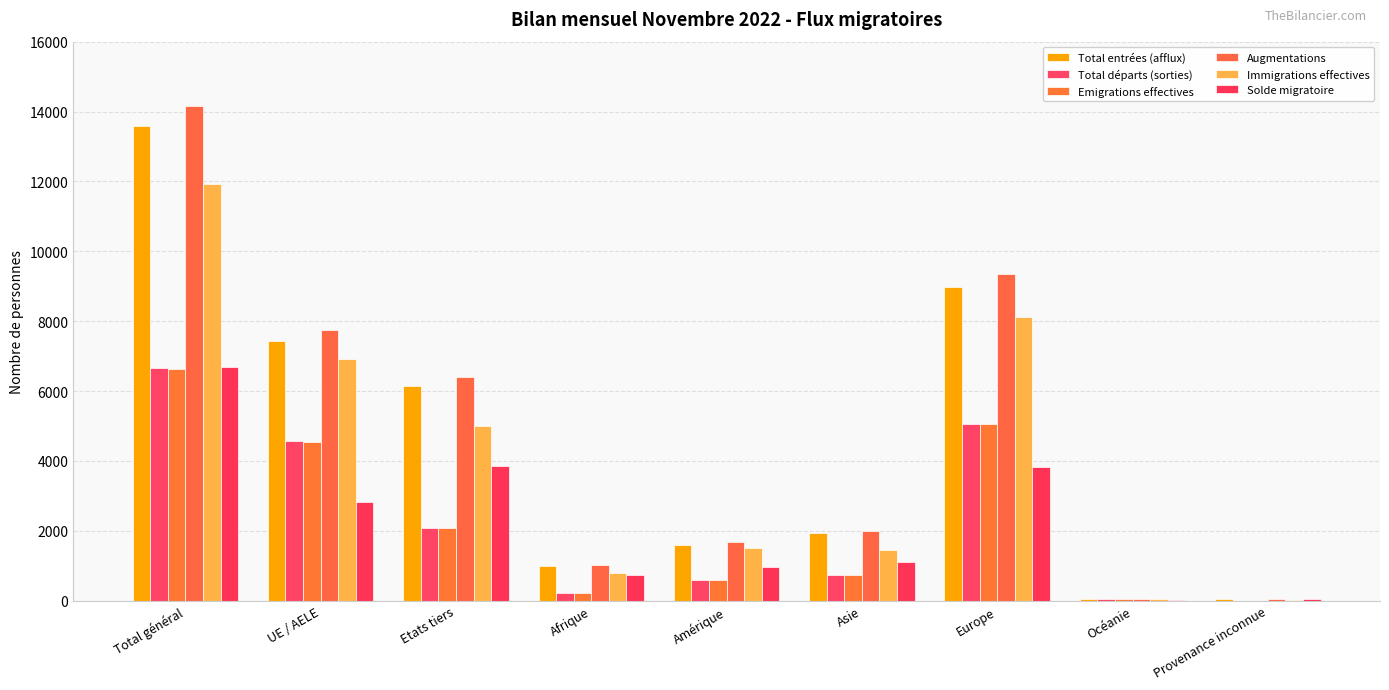

Reading left to right, list all the values displayed in this chart.

Total entrées (afflux): Total général=13576	UE / AELE=7432	Etats tiers=6144	Afrique=980	Amérique=1598	Asie=1941	Europe=8964	Océanie=51	Provenance inconnue=42
Total départs (sorties): Total général=6652	UE / AELE=4560	Etats tiers=2092	Afrique=211	Amérique=595	Asie=744	Europe=5067	Océanie=35	Provenance inconnue=0
Emigrations effectives: Total général=6639	UE / AELE=4549	Etats tiers=2090	Afrique=211	Amérique=595	Asie=742	Europe=5056	Océanie=35	Provenance inconnue=0
Augmentations: Total général=14153	UE / AELE=7758	Etats tiers=6395	Afrique=1029	Amérique=1672	Asie=2007	Europe=9351	Océanie=52	Provenance inconnue=42
Immigrations effectives: Total général=11933	UE / AELE=6923	Etats tiers=5010	Afrique=800	Amérique=1512	Asie=1438	Europe=8120	Océanie=47	Provenance inconnue=16
Solde migratoire: Total général=6677	UE / AELE=2809	Etats tiers=3868	Afrique=737	Amérique=975	Asie=1094	Europe=3817	Océanie=14	Provenance inconnue=40